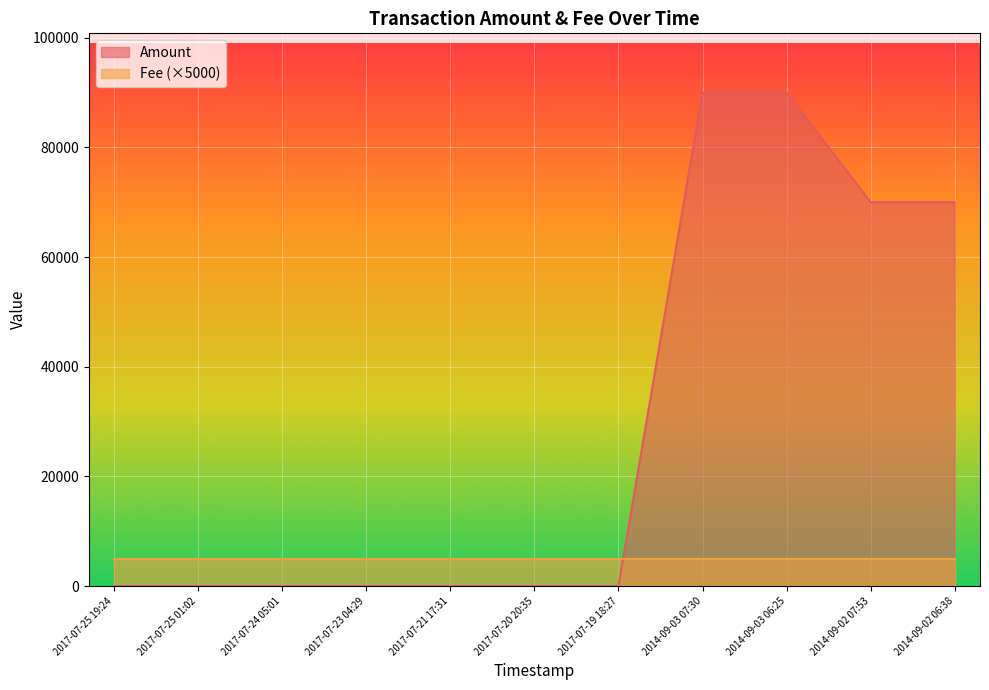

Reading right to left, list all the values displayed in this chart.

70000	69999	90000	89999	0	1	0	0	0	0	0